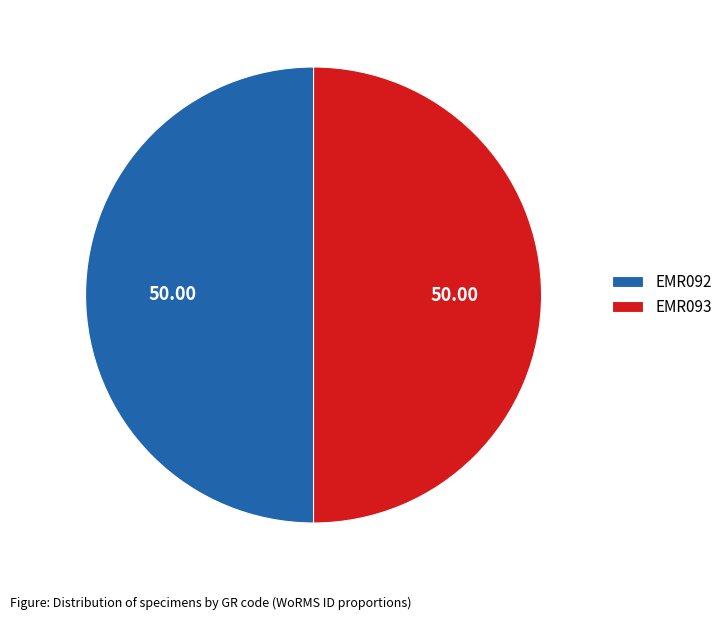

Is the sum of EMR093 and EMR092 greater than half?

Yes